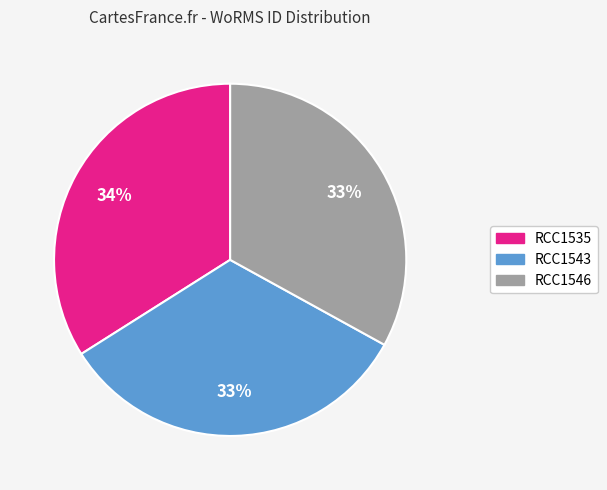

Count the number of slices in the pie.

3